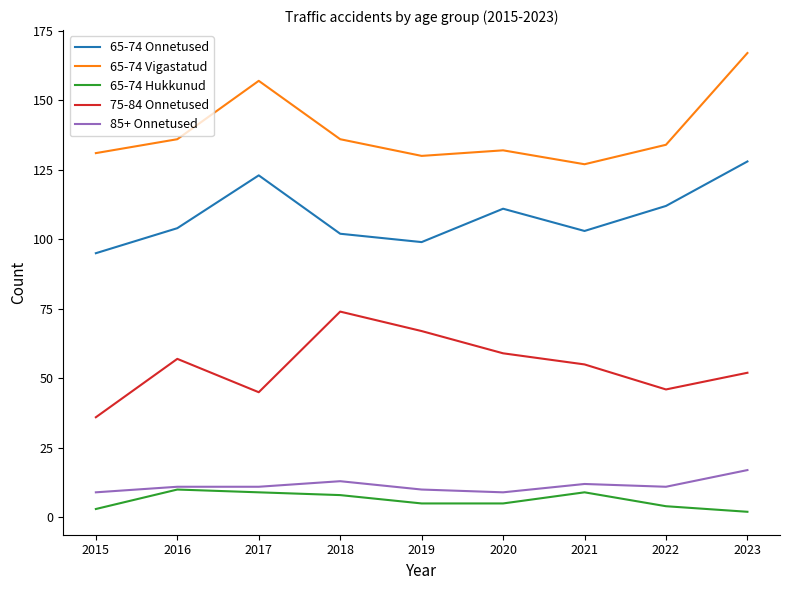

The value of 85+ Onnetused at 2018 is 13. True or false?

True